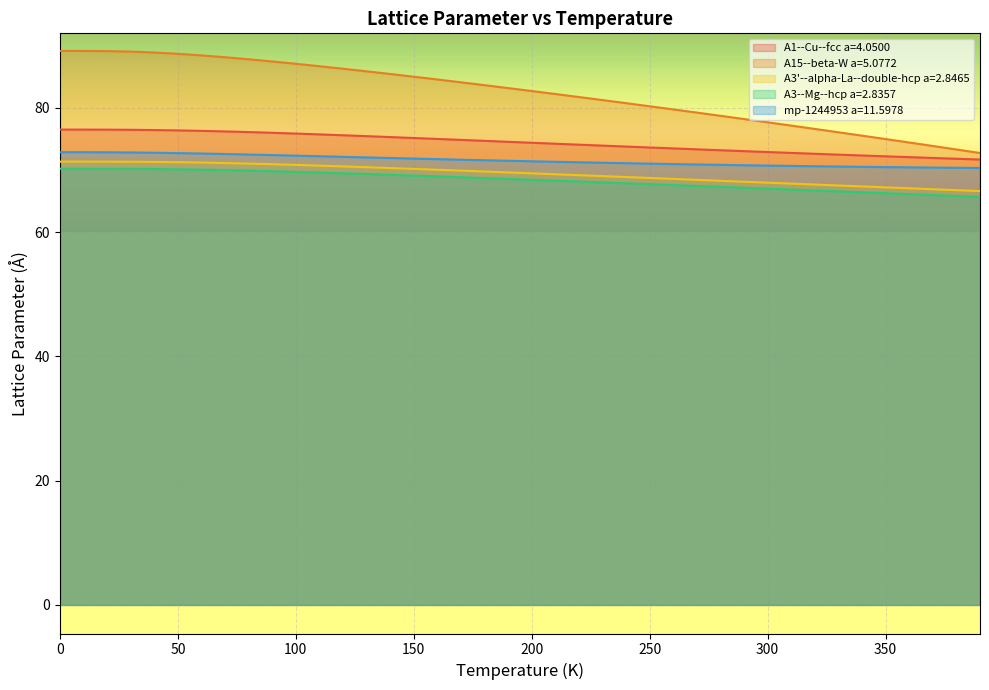

Which series has the widest spread of values?

A15--beta-W a=5.0772